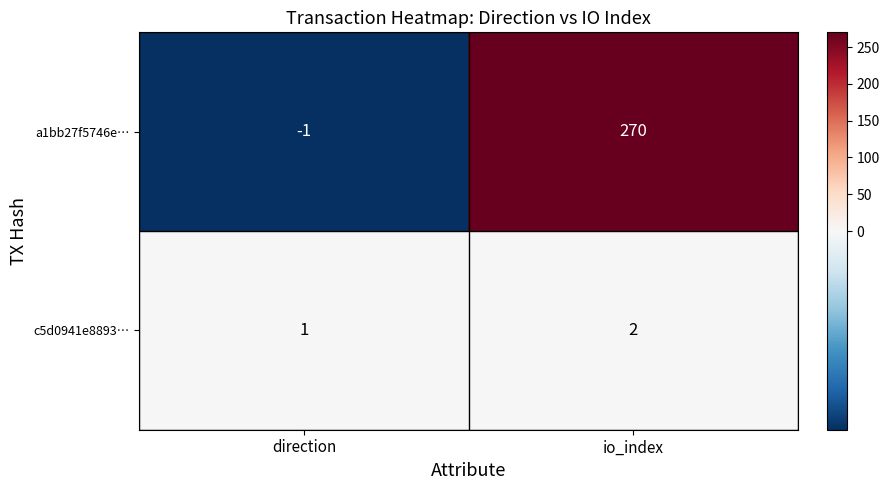

Which series has the largest range (max minus min)?

a1bb27f5746e…